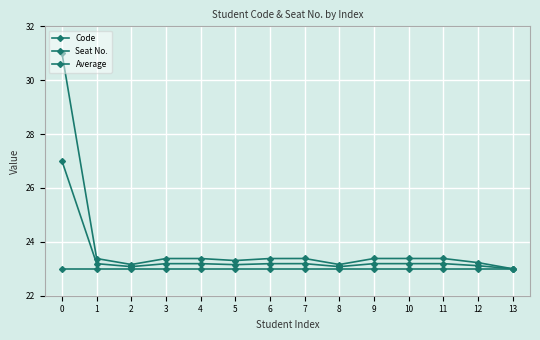

Does the chart display data point markers on the line(s)?

Yes